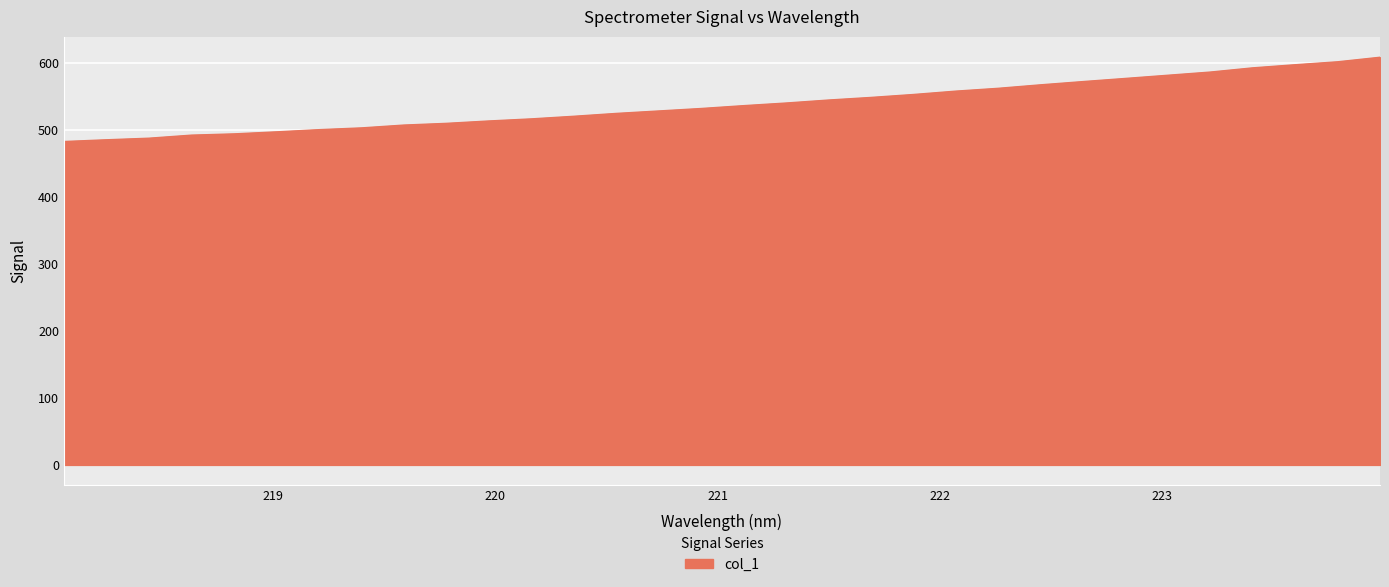

What is the difference between the maximum and minimum values?

125.7